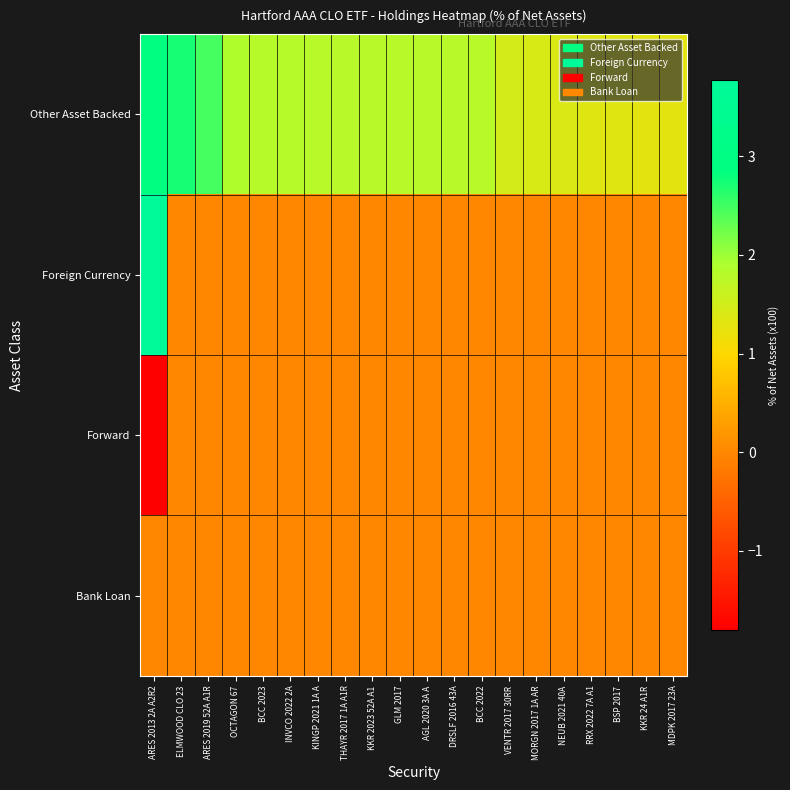

What is the total value across all series at ELMWOOD CLO 23?

2.7